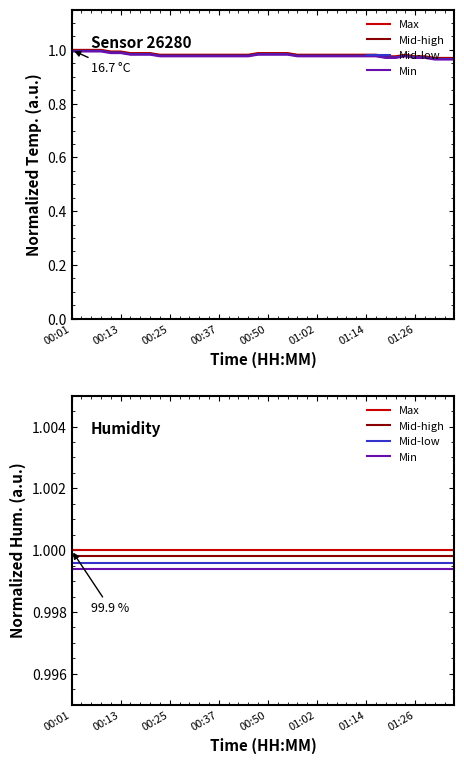

At how many categories does at least one series exceed 0?

40